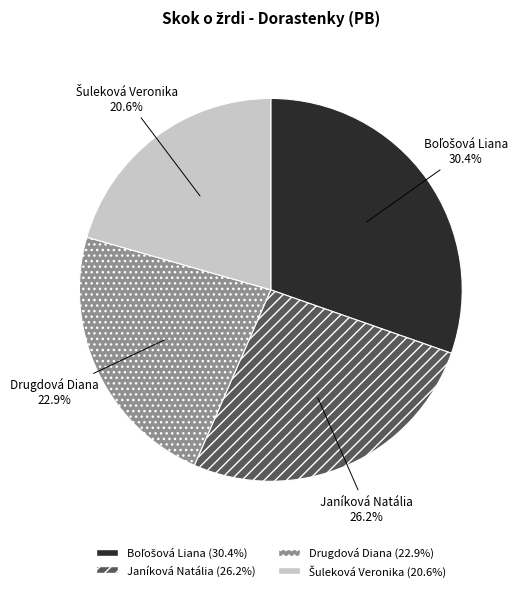

Does any single category account for the majority?

No